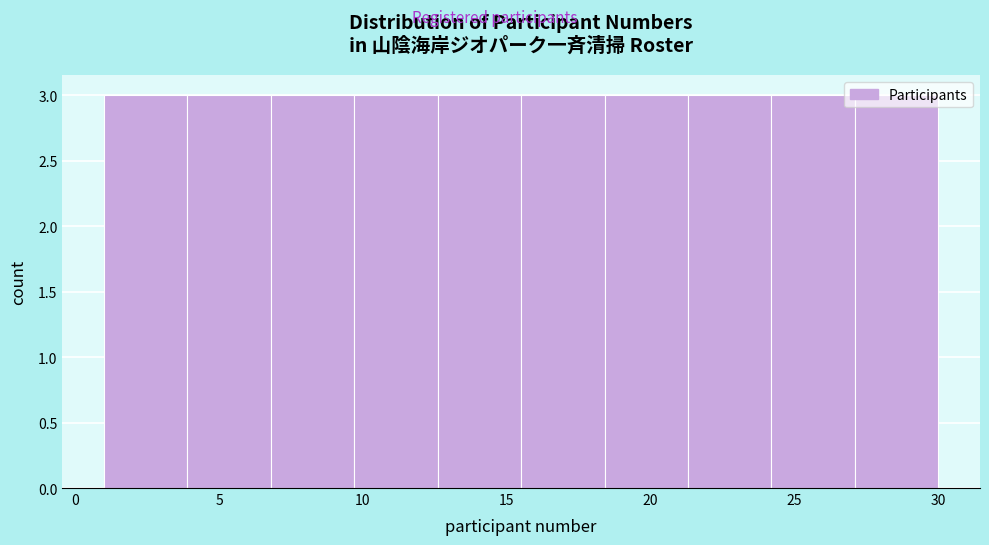

Reading left to right, transcribe this chart: for each bar, give the range it covers on the x-axis and its height. Neither the bar edges nor the heights are printed on the chart, so give them approximately, as read against the axes.

1.0 to 3.9: 3
3.9 to 6.8: 3
6.8 to 9.7: 3
9.7 to 12.6: 3
12.6 to 15.5: 3
15.5 to 18.4: 3
18.4 to 21.3: 3
21.3 to 24.2: 3
24.2 to 27.1: 3
27.1 to 30.0: 3